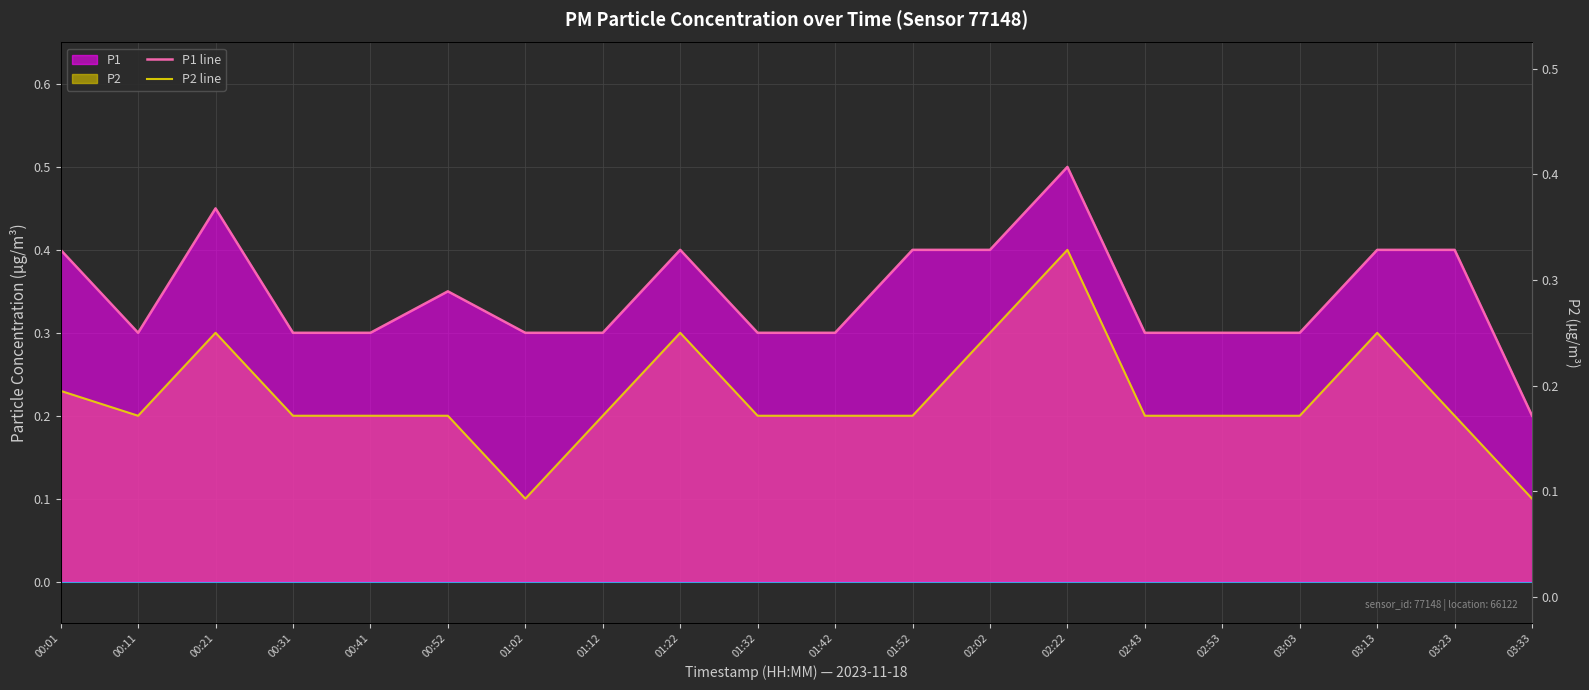

List the series in order of their peak value, highest first.

P1 line, P2 line